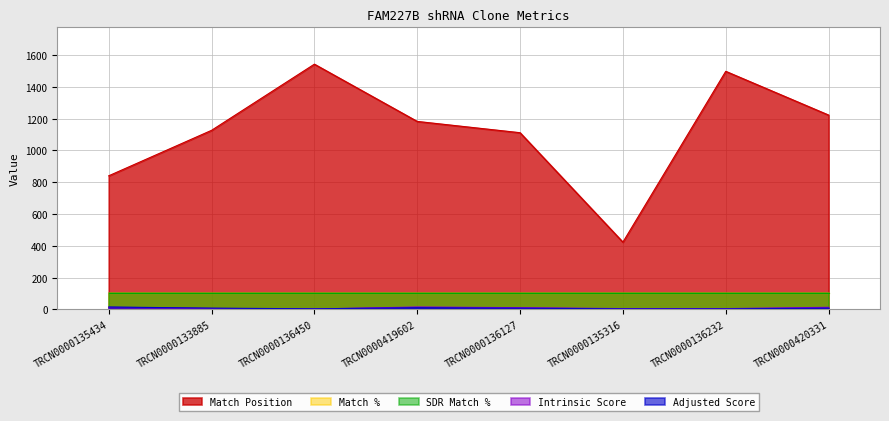

In Match Position, how many points are higher than both neighbors (excluding endpoints)?

2